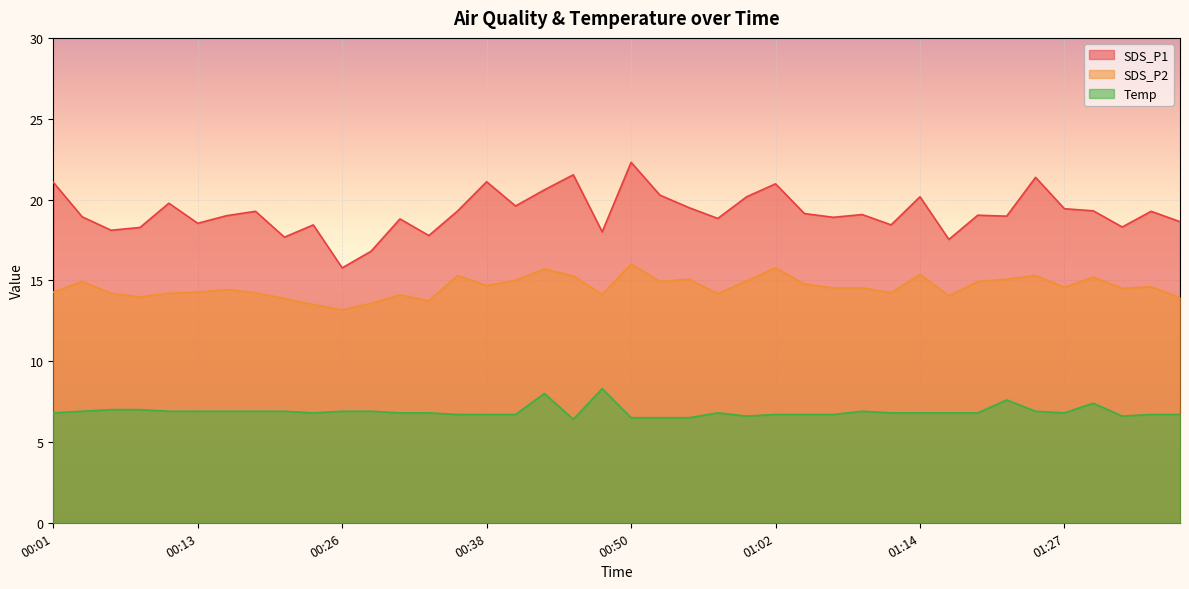

What is the sum of the Temp values at 00:48 and 01:14?

15.1